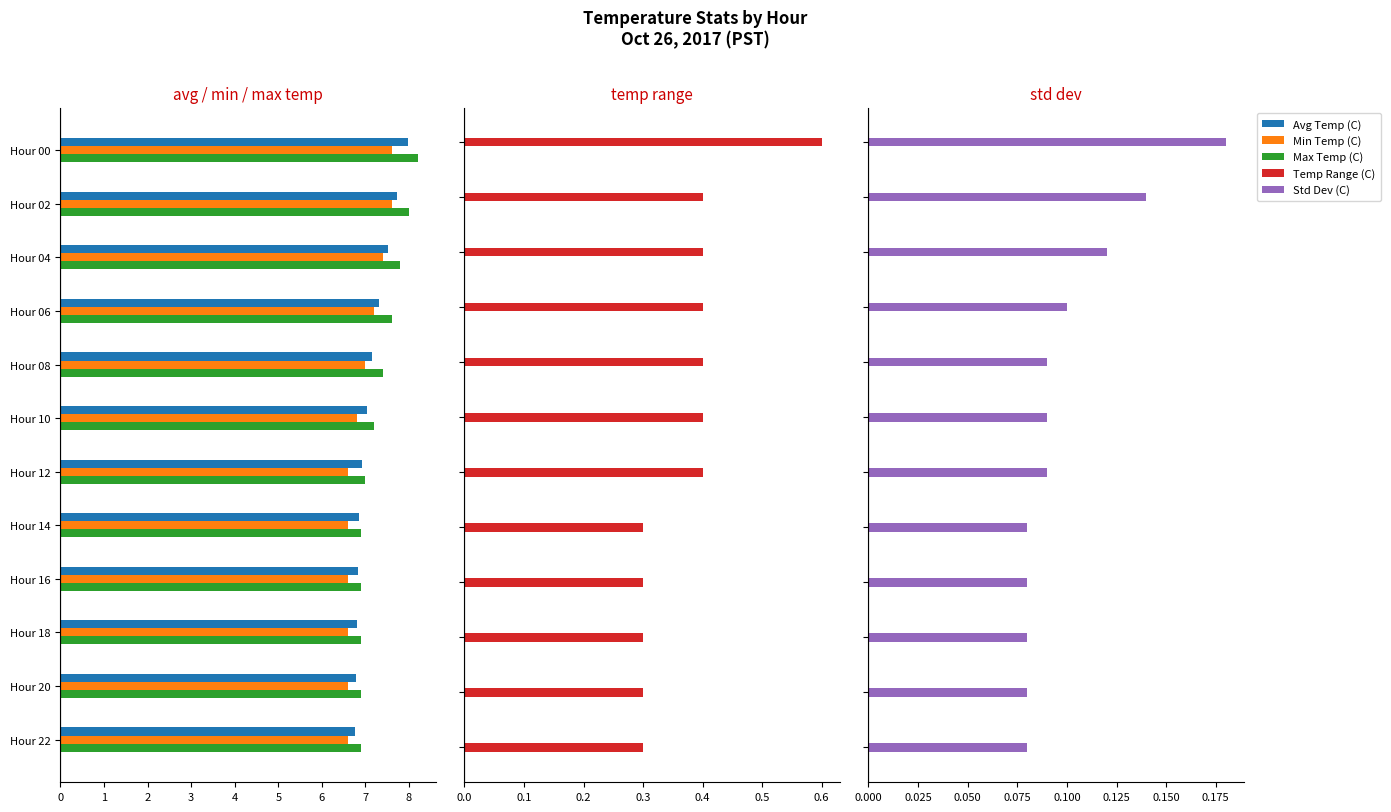

Which series has the largest total across all categories?

Max Temp (C)